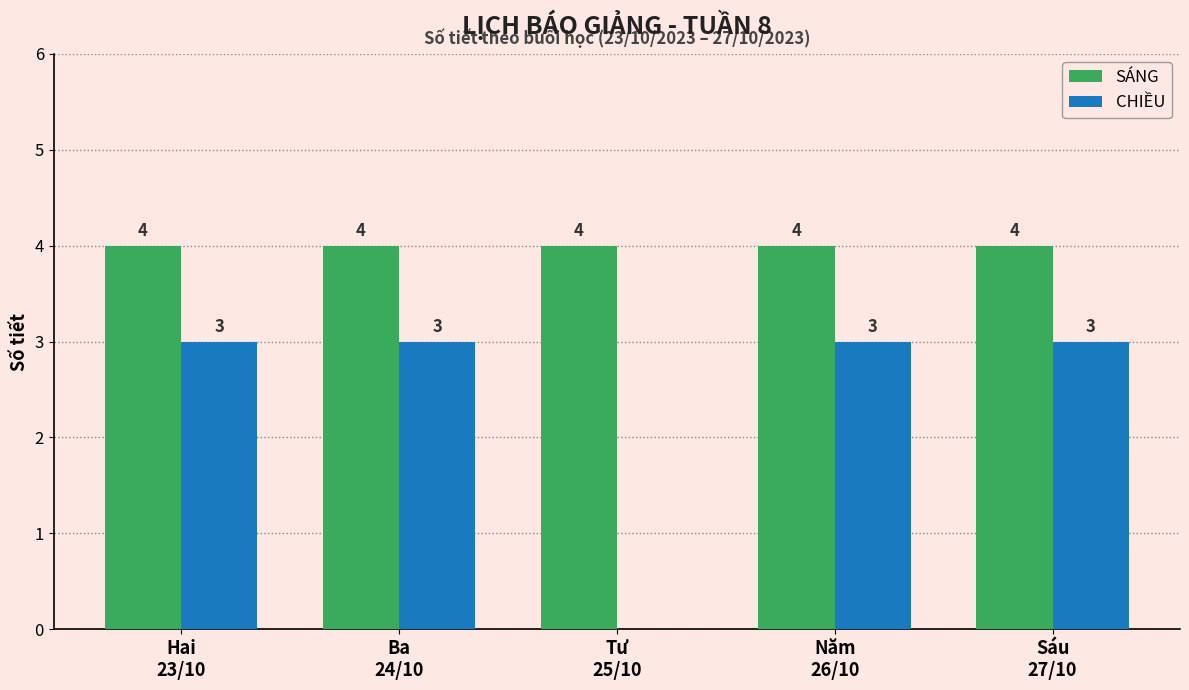

What is the sum of all CHIỀU values?

12